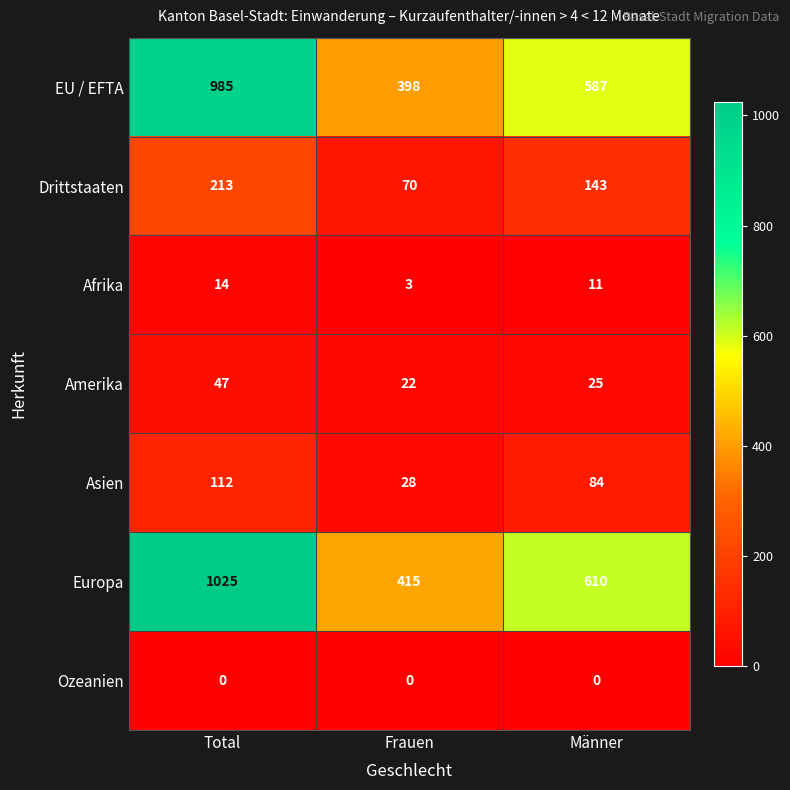

What value does the Asien series have at Total, to the nearest 5?

110